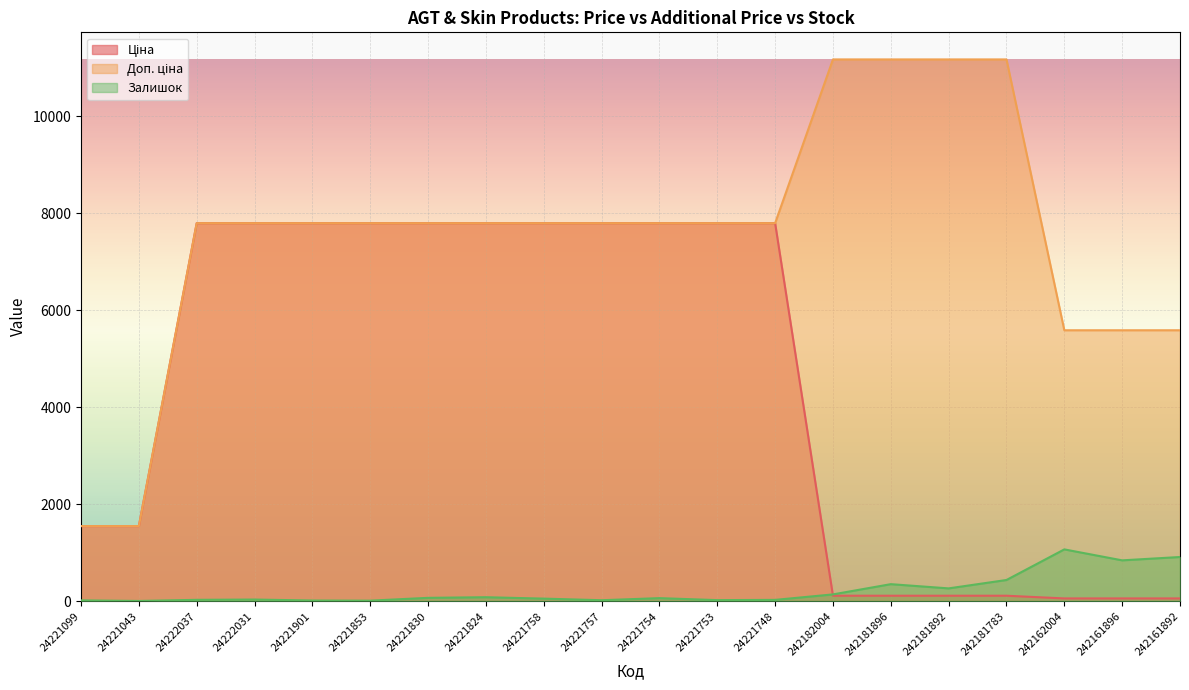

Where does the Залишок series first go above 62?

24221830